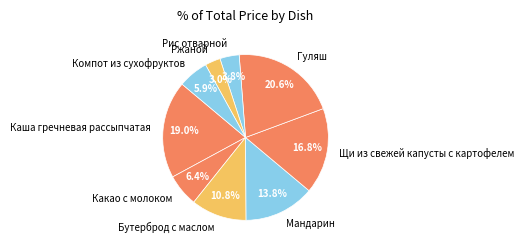

Which has a higher value, Бутерброд с маслом or Щи из свежей капусты с картофелем?

Щи из свежей капусты с картофелем